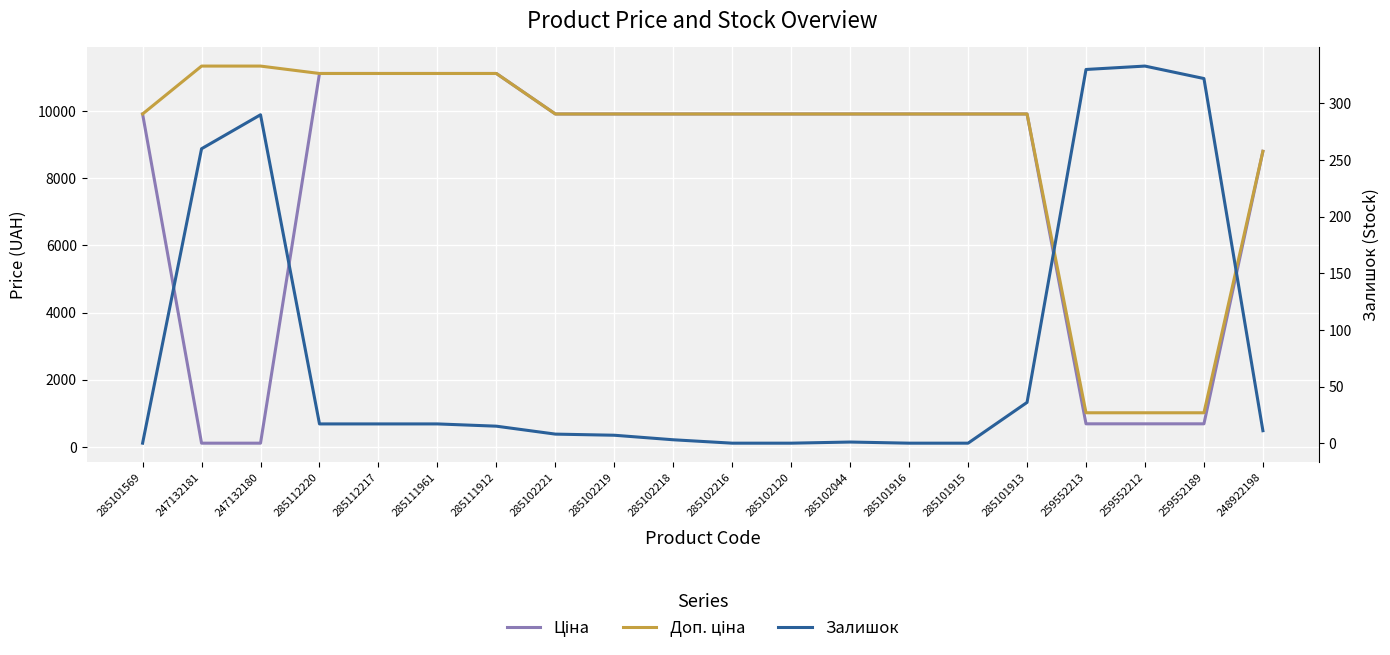

The Доп. ціна series shows 1017.8 at 259552212. True or false?

True